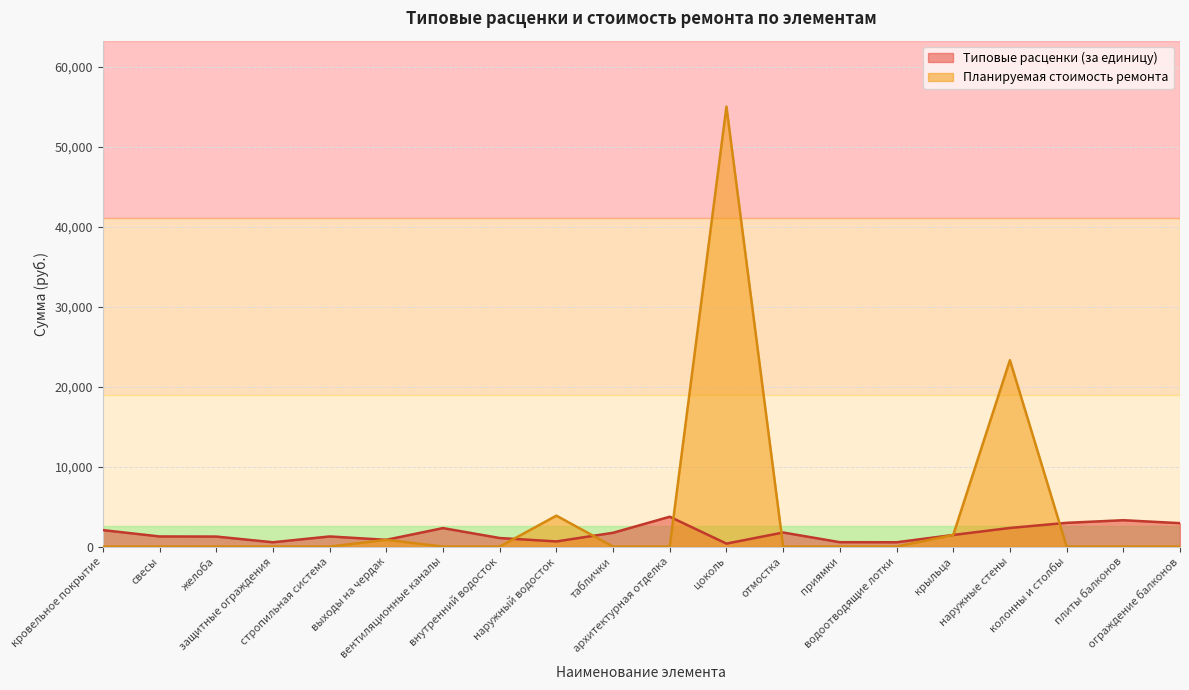

What is the difference between the highest and lowest values at плиты балконов?

3298.8